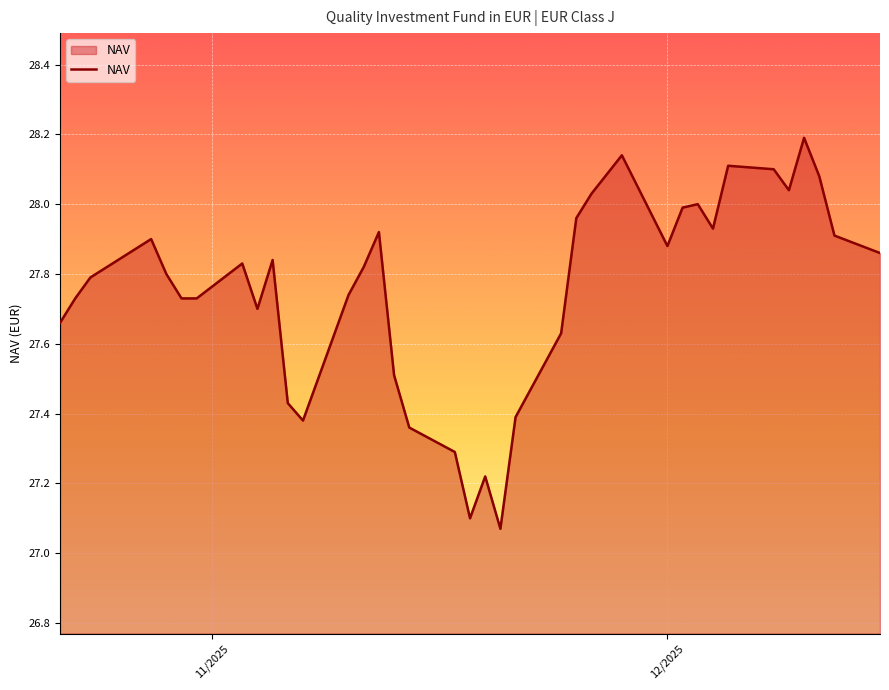

What is the difference between the maximum and minimum values?

1.1